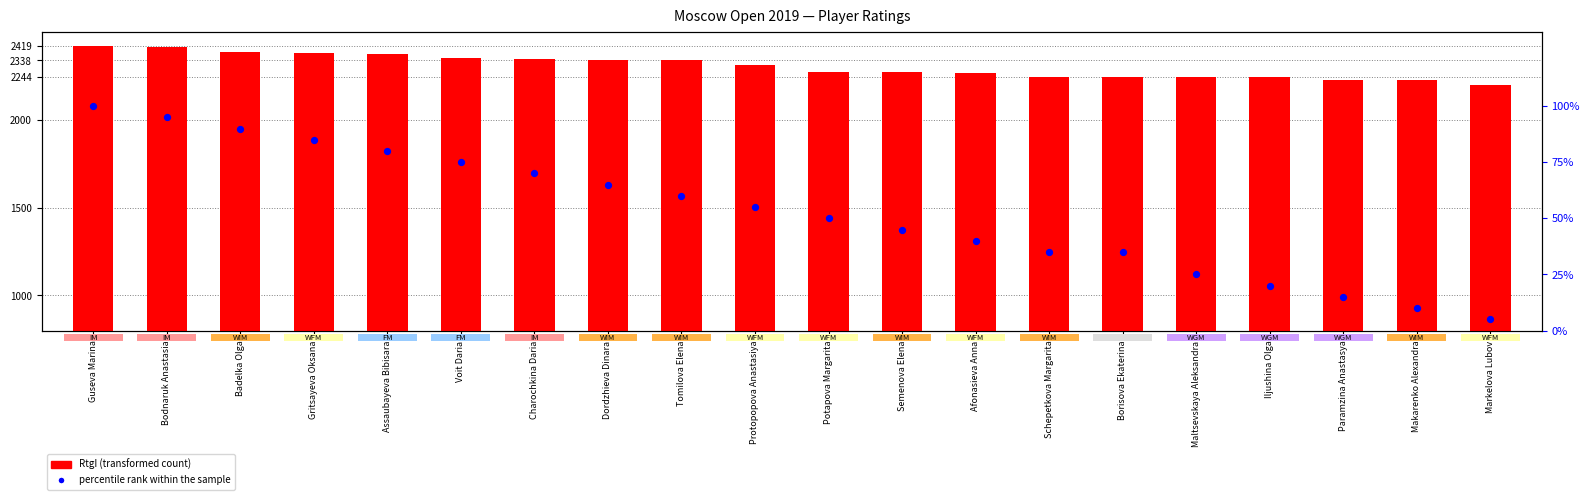

What is the total value across all series at Badelka Olga?

2477.0